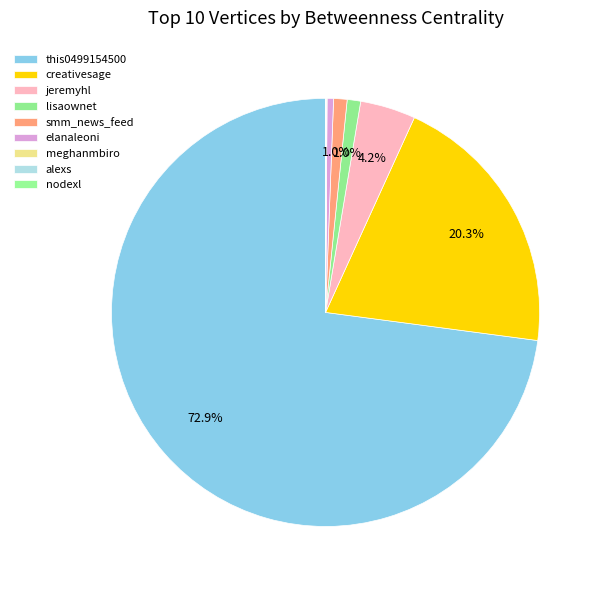

Between alexs and creativesage, which is larger?

creativesage